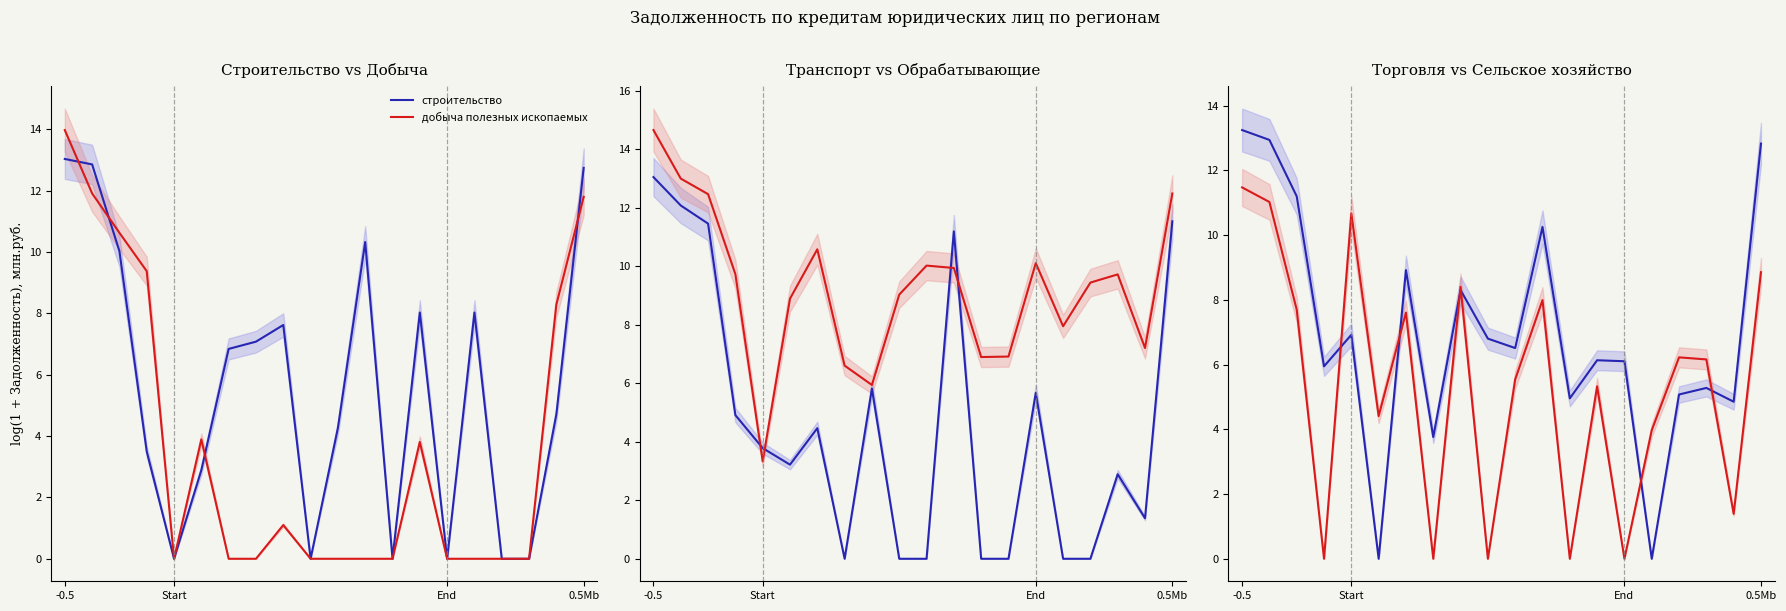

At which category is the sum across all series the highest?

-0.5